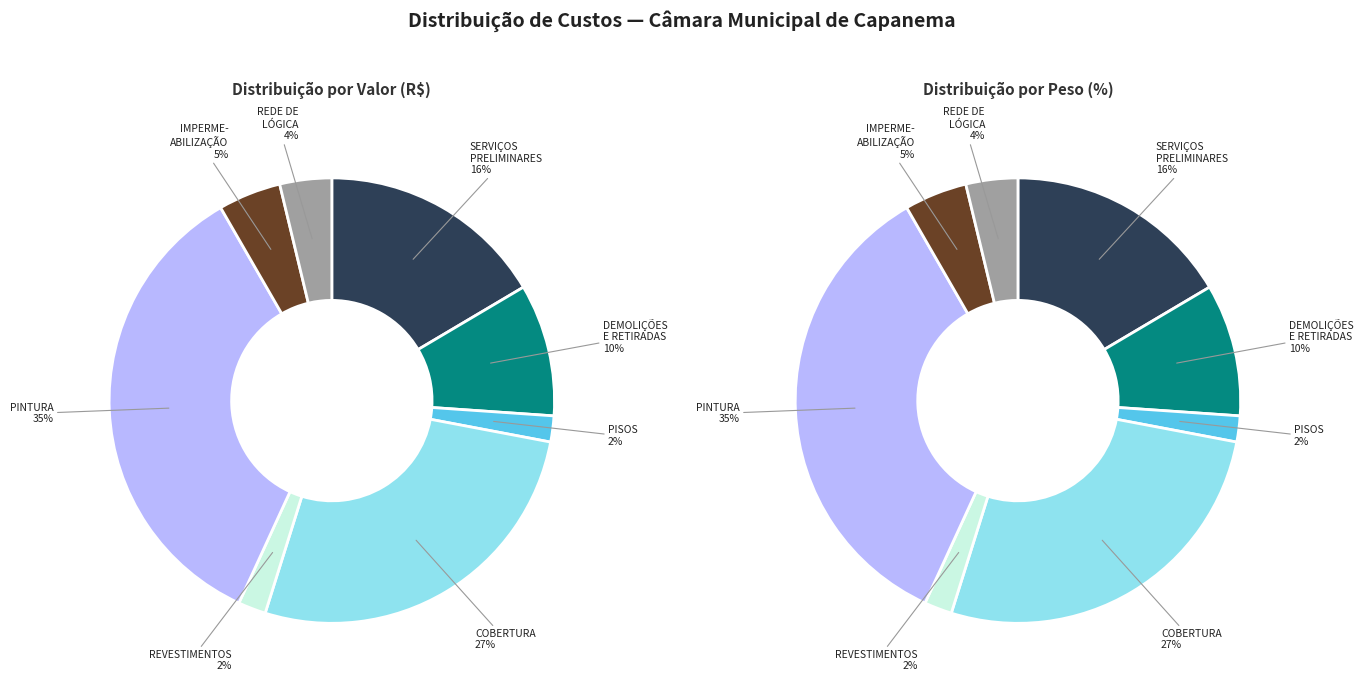

To the nearest percent, what percentage of the pie is COBERTURA?

27%